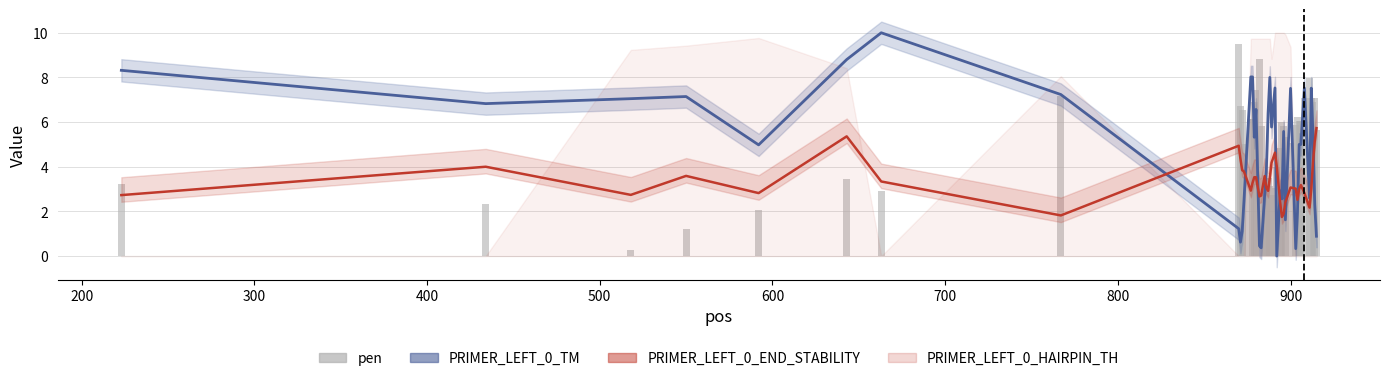

Reading left to right, what are all the values shown in this chart?

PRIMER_LEFT_0_TM: 8.3	6.8	7.0	7.1	5.0	8.8	10.0	7.2	1.2	0.6	1.1	2.4	8.0	8.0	5.3	6.6	0.5	0.4	2.7	3.9	6.4	8.0	5.8	7.5	0.0	2.9	2.6	5.6	1.6	7.5	0.3	2.0	5.0	5.0	7.5	2.6	7.5	5.4	2.3	0.9
PRIMER_LEFT_0_END_STABILITY: 2.7	4.0	2.7	3.6	2.8	5.4	3.3	1.8	4.9	4.3	3.9	3.8	2.9	3.3	3.5	3.5	2.7	2.7	3.6	3.1	2.9	3.5	4.2	4.6	4.0	2.4	1.8	1.9	2.4	3.1	3.0	2.5	3.0	3.2	2.8	2.2	3.0	4.2	5.1	5.7
pen: 3.2	2.3	0.2	1.2	2.1	3.4	2.9	7.2	9.5	6.7	6.6	5.0	6.1	6.1	6.9	7.4	8.8	5.8	2.9	3.5	3.5	3.1	2.7	3.1	4.0	4.8	6.0	5.8	5.4	5.1	5.9	6.2	6.0	6.0	7.1	8.0	7.1	6.9	7.1	5.6